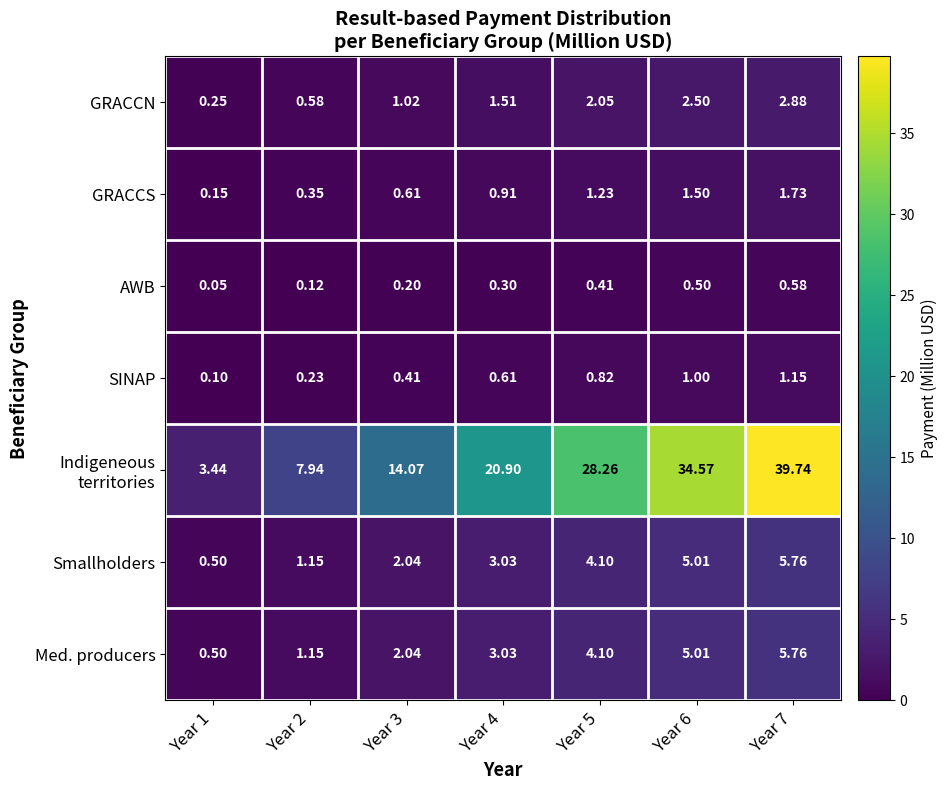

Count the number of categories in the chart.

7